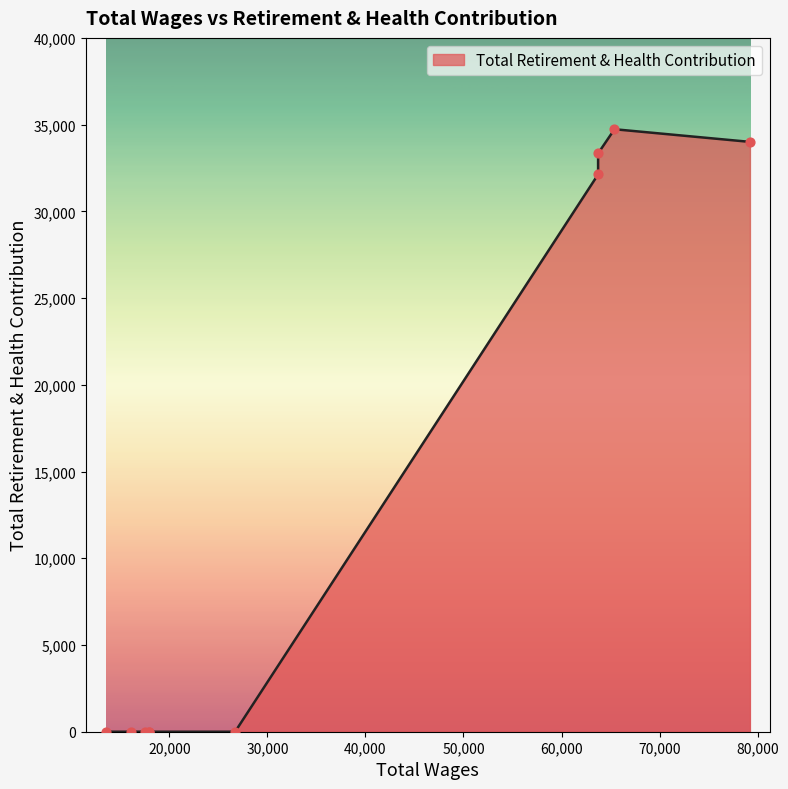

What is the ratio of the value at 79222.0 to the value at 63732.0?

1.1